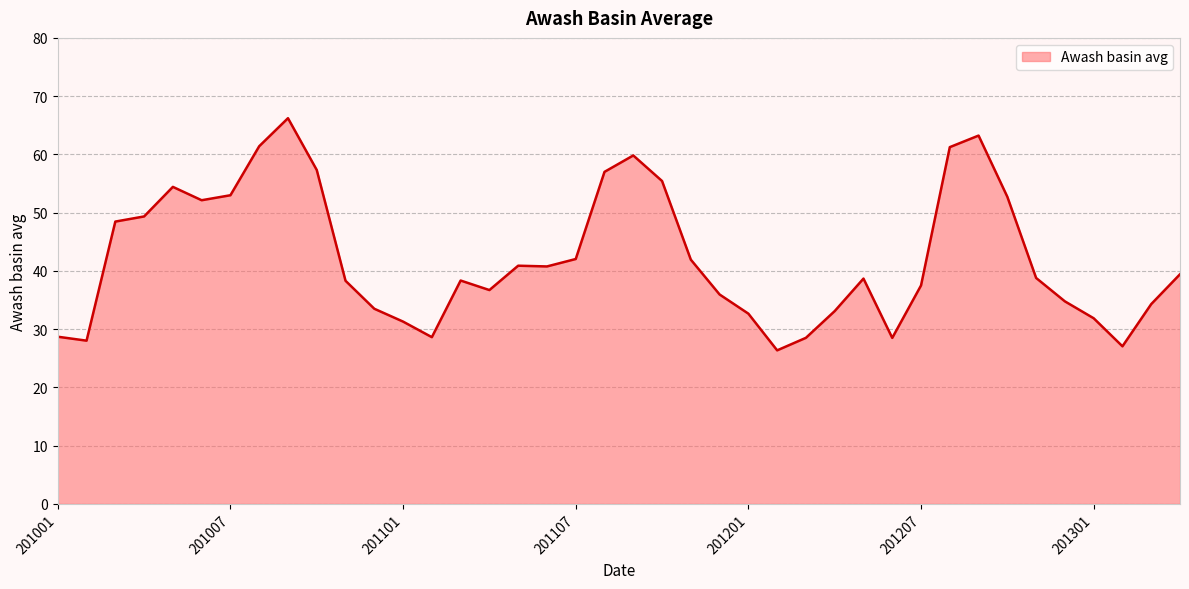

What is the difference between the maximum and minimum values?

39.9